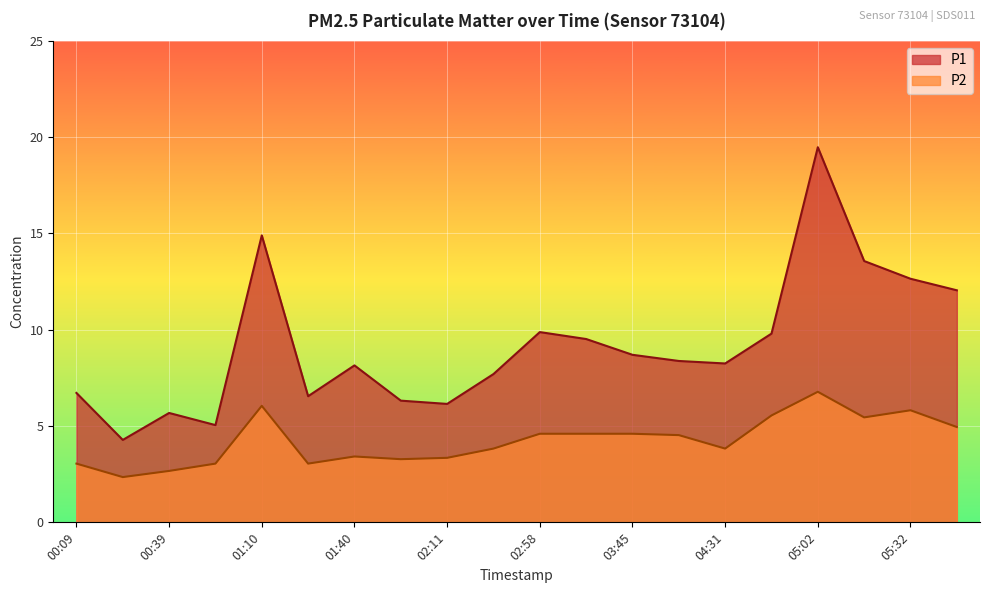

Reading right to left, what are all the values shown in this chart?

P1: 05:48=12.1	05:32=12.7	05:17=13.6	05:02=19.5	04:46=9.8	04:31=8.2	04:16=8.4	03:45=8.7	03:29=9.5	02:58=9.9	02:43=7.7	02:11=6.2	01:56=6.3	01:40=8.2	01:25=6.5	01:10=14.9	00:54=5.0	00:39=5.7	00:24=4.3	00:09=6.7
P2: 05:48=5.0	05:32=5.8	05:17=5.5	05:02=6.8	04:46=5.5	04:31=3.8	04:16=4.5	03:45=4.6	03:29=4.6	02:58=4.6	02:43=3.8	02:11=3.4	01:56=3.3	01:40=3.4	01:25=3.0	01:10=6.0	00:54=3.0	00:39=2.7	00:24=2.4	00:09=3.0